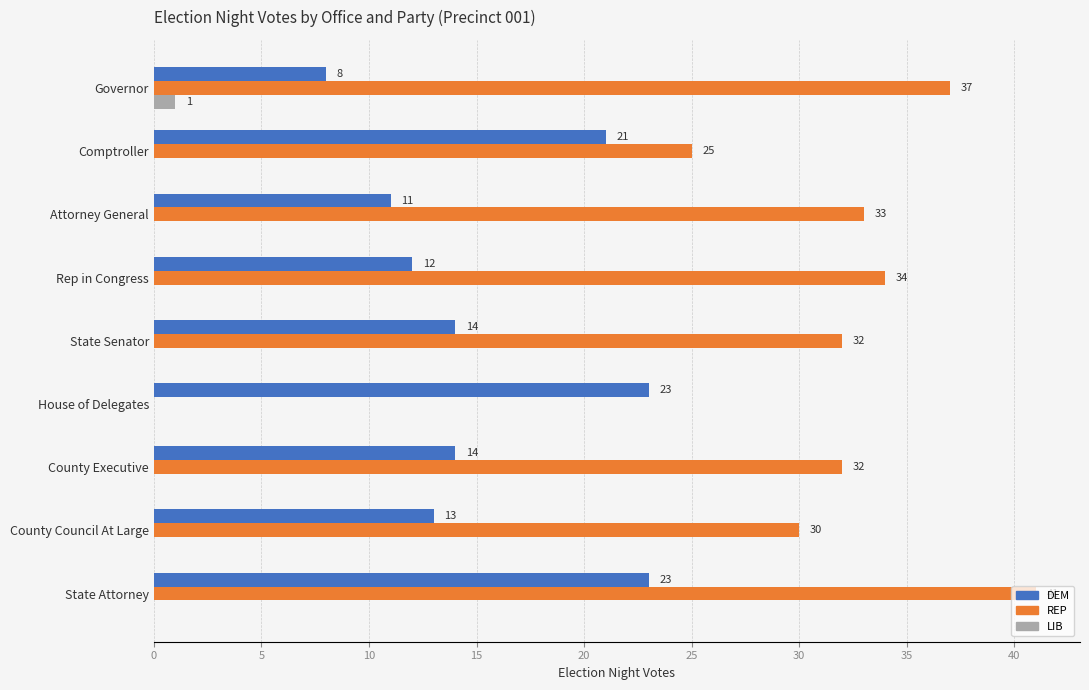

The value of DEM at Rep in Congress is 21. True or false?

False